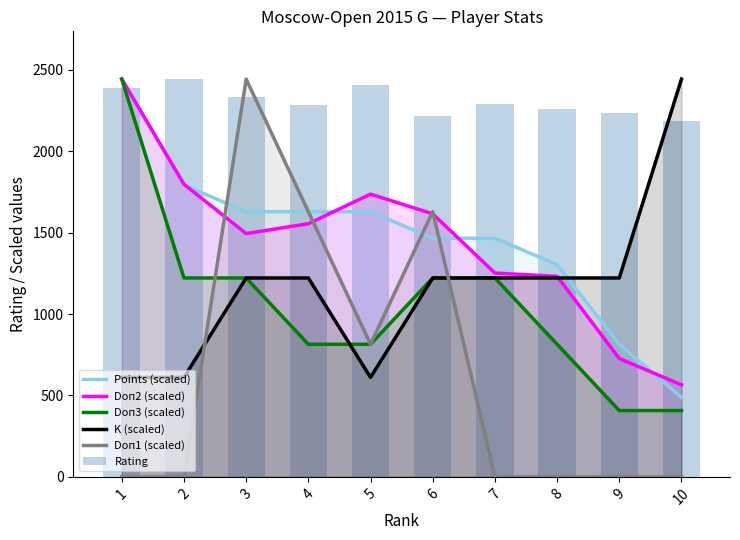

Where does the Doп2 (scaled) series first go above 1555?

1